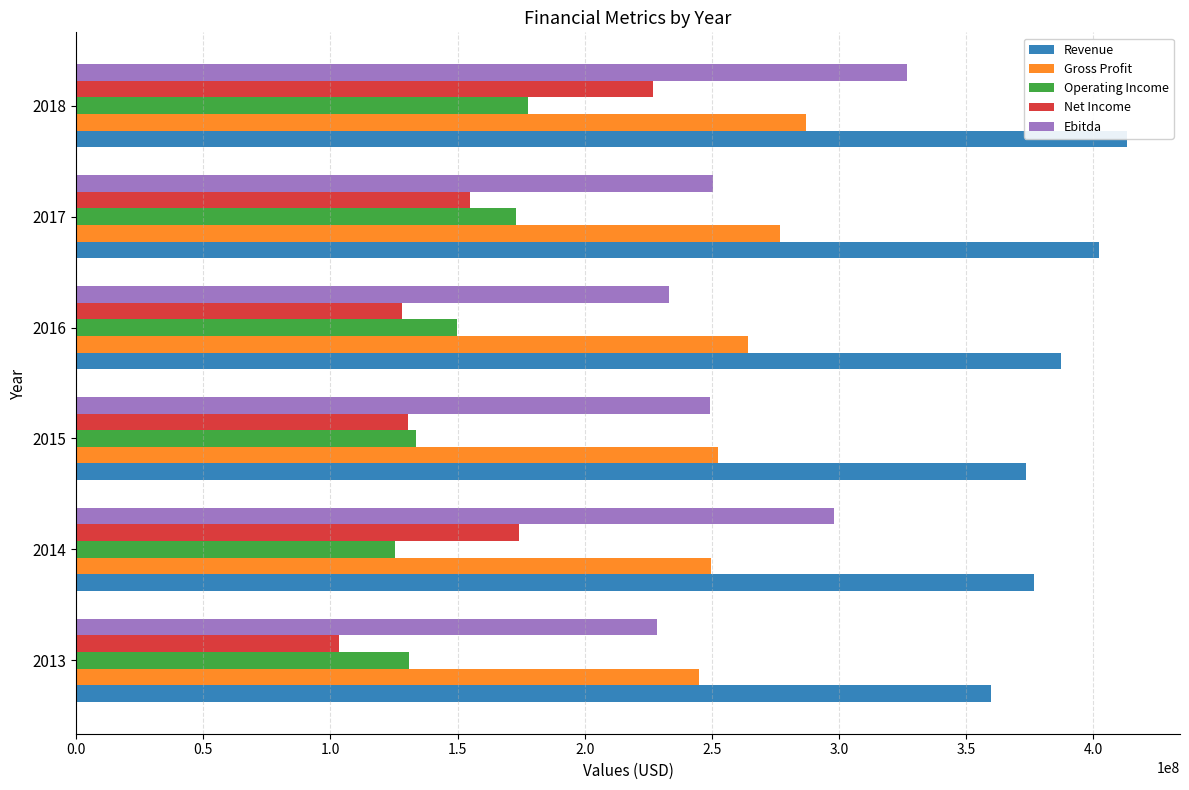

What is the spread (max minus min) of values at 2015?

243200000